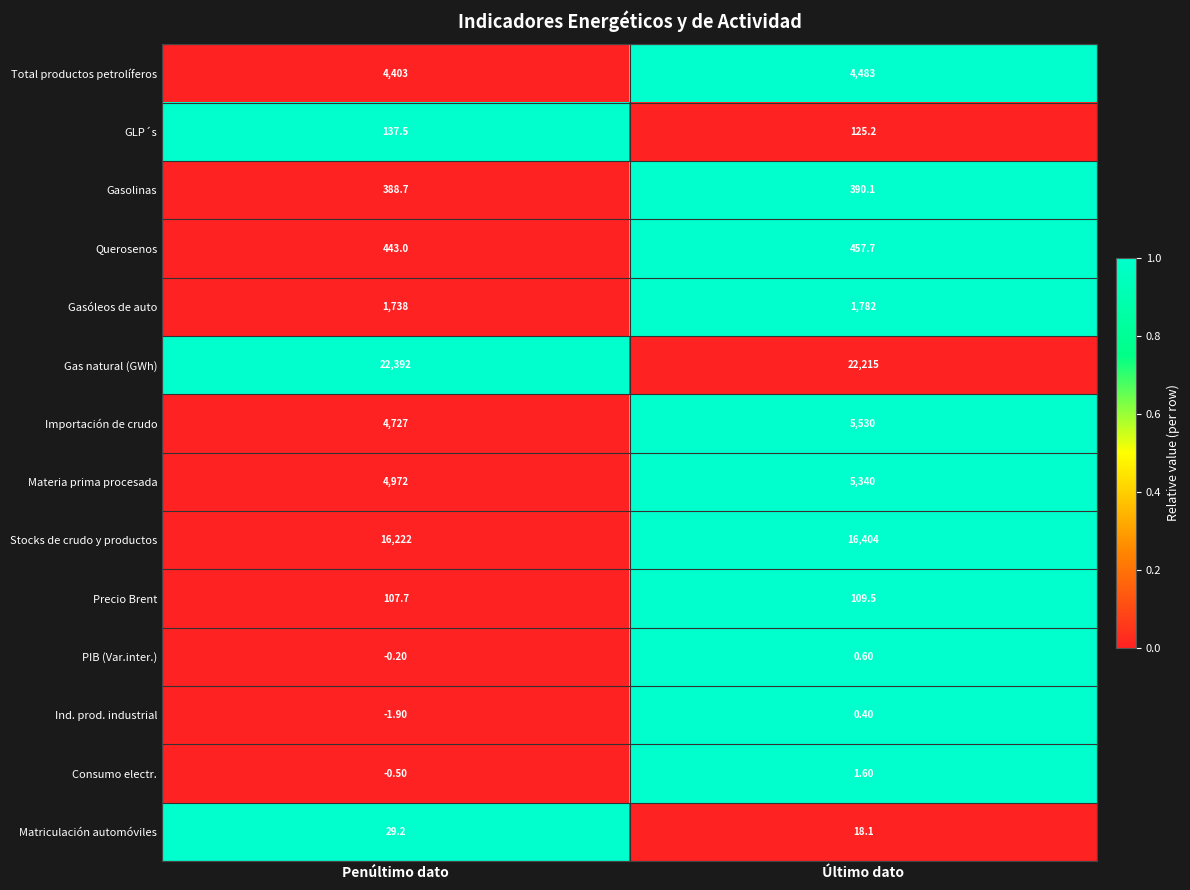

What is the spread (max minus min) of values at Penúltimo dato?

22393.9